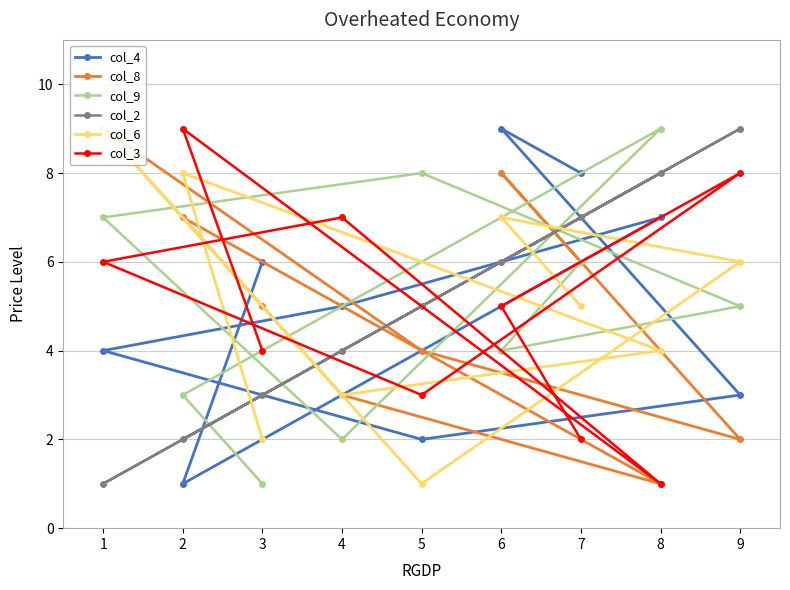

Reading right to left, extract all data points from this chart.

col_4: 9=3	8=7	7=8	6=9	5=2	4=5	3=6	2=1	1=4
col_8: 9=2	8=1	7=6	6=8	5=4	4=3	3=5	2=7	1=9
col_9: 9=5	8=9	7=6	6=4	5=8	4=2	3=1	2=3	1=7
col_2: 9=9	8=8	7=7	6=6	5=5	4=4	3=3	2=2	1=1
col_6: 9=6	8=4	7=5	6=7	5=1	4=3	3=2	2=8	1=9
col_3: 9=8	8=1	7=2	6=5	5=3	4=7	3=4	2=9	1=6